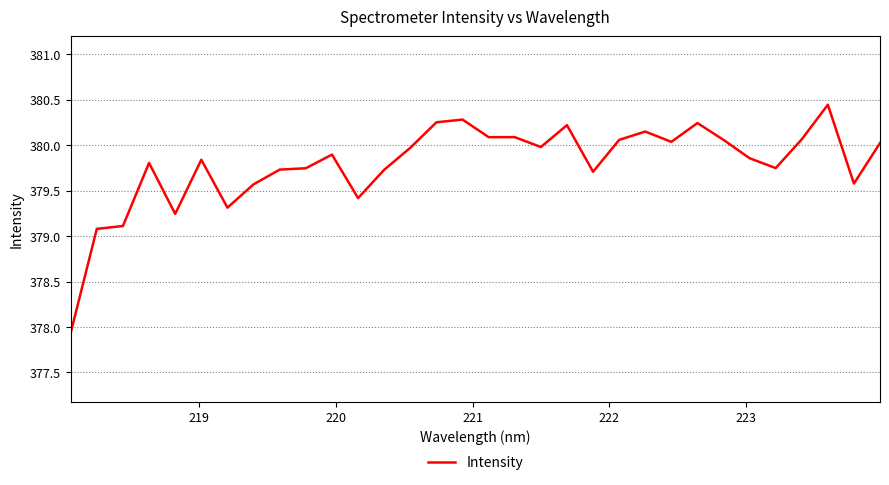

What is the difference between the maximum and minimum values?

2.5